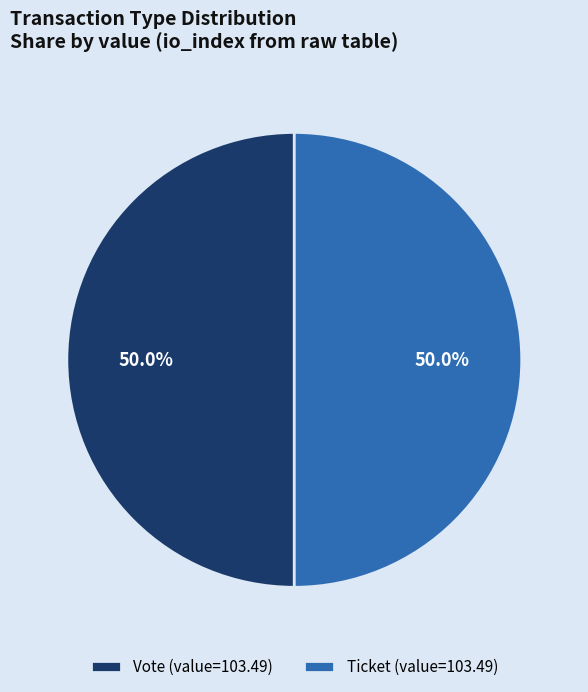

Count the number of slices in the pie.

2